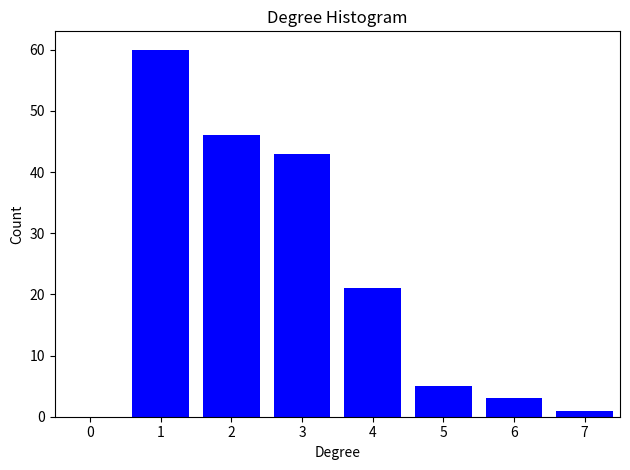

Reading right to left, transcribe all the data shown in this chart.

7=1	6=3	5=5	4=21	3=43	2=46	1=60	0=0